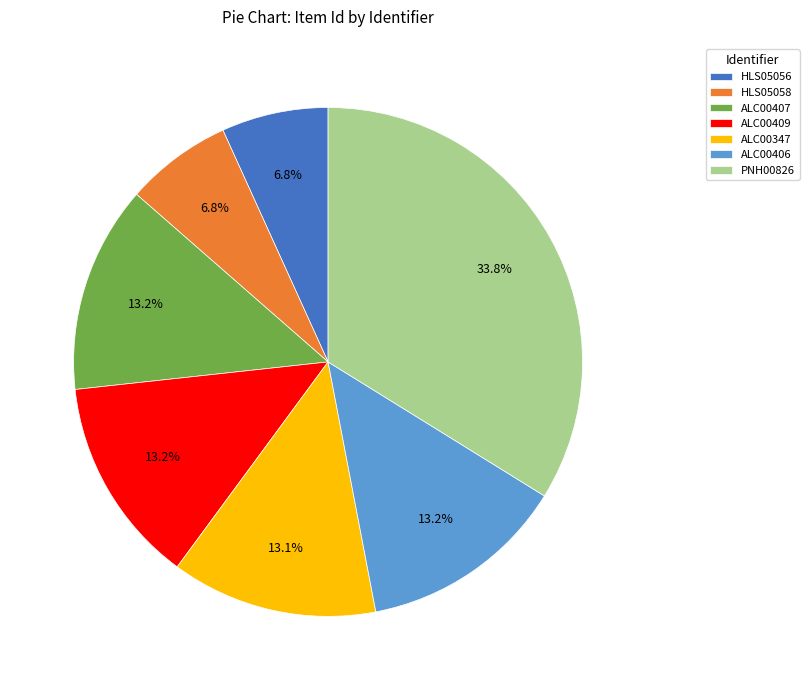

Does ALC00347 account for over 50% of the chart?

No